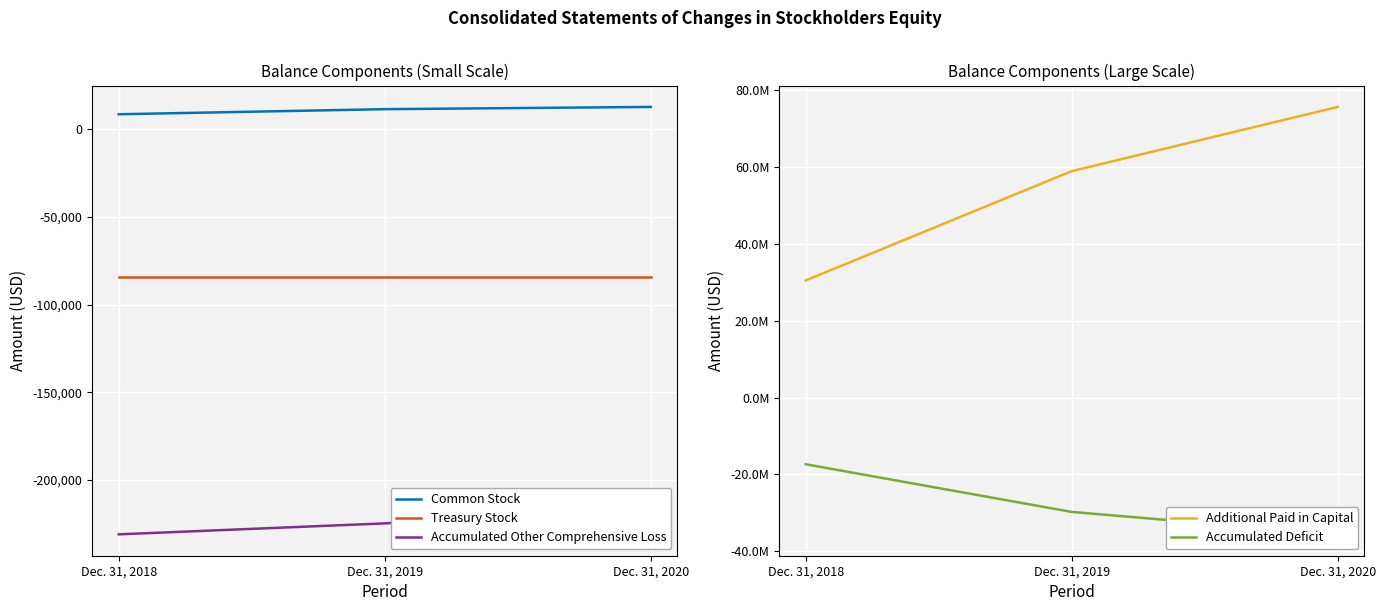

What are all the series names shown in the legend?

Common Stock, Treasury Stock, Accumulated Other Comprehensive Loss, Additional Paid in Capital, Accumulated Deficit